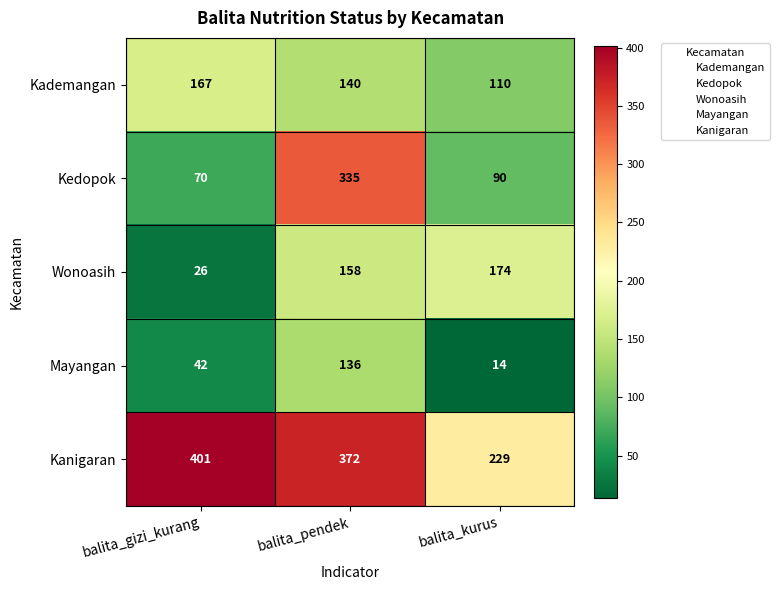

Reading left to right, what are all the values shown in this chart?

Kademangan: 167	140	110
Kedopok: 70	335	90
Wonoasih: 26	158	174
Mayangan: 42	136	14
Kanigaran: 401	372	229